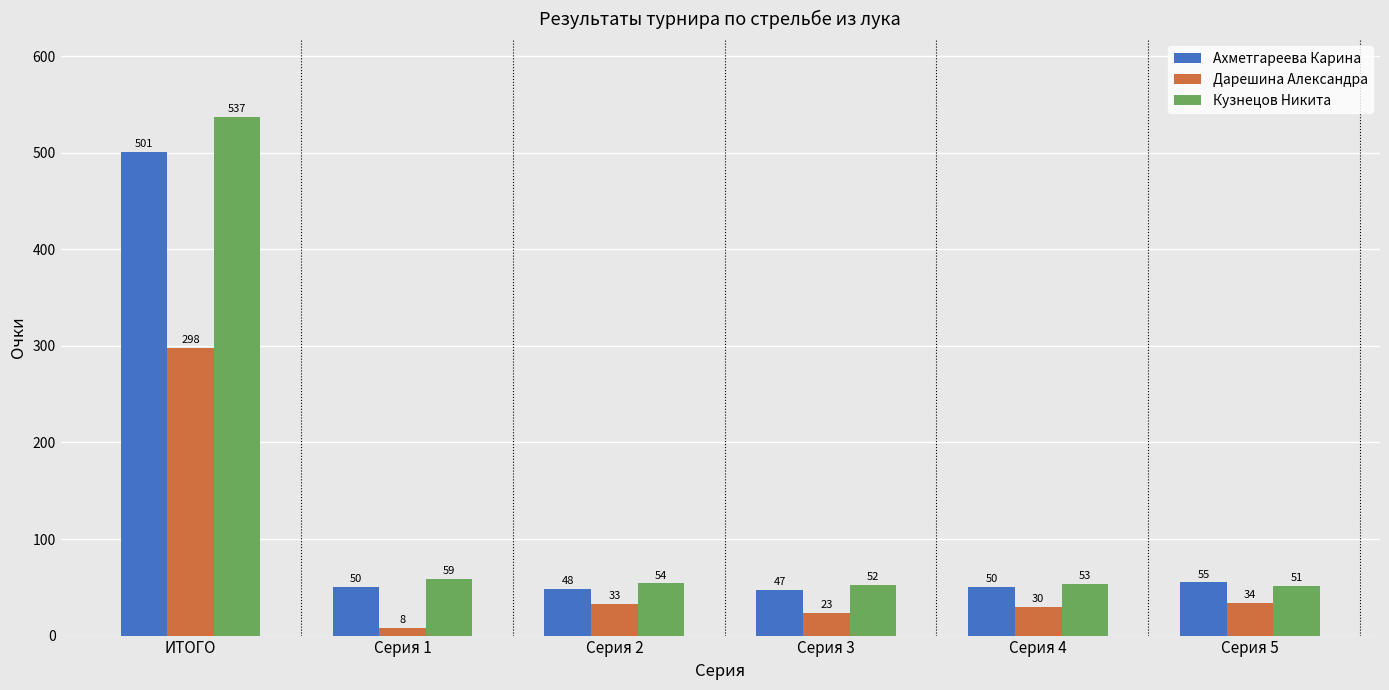

What is the difference between the highest and lowest values at Серия 3?

29